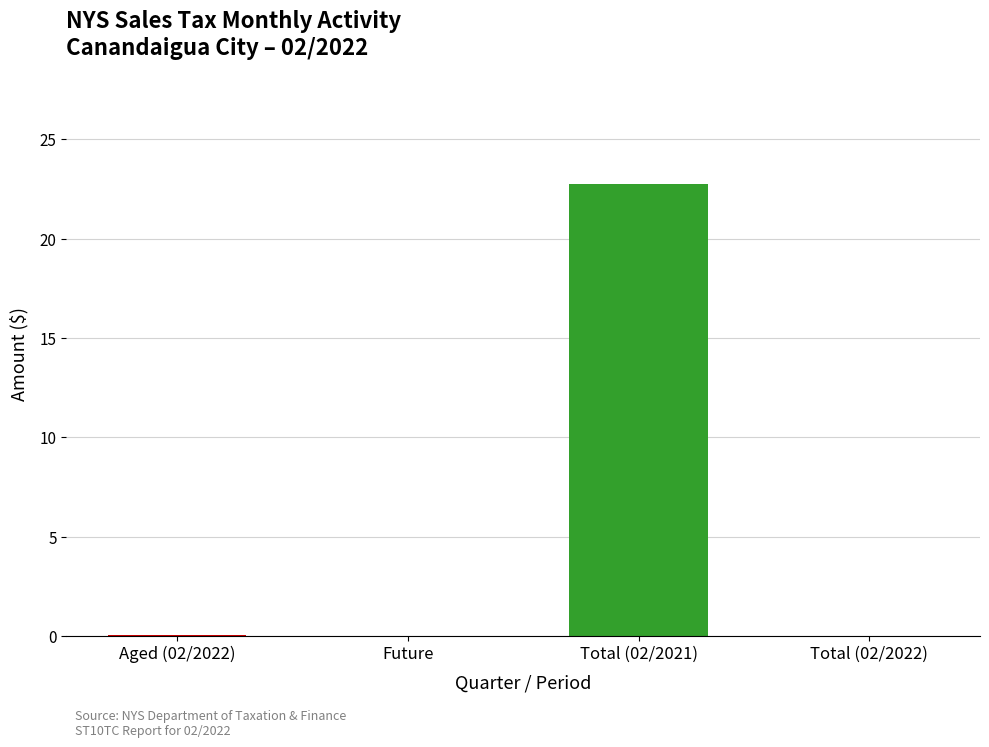

Count the number of data series in this chart.

1